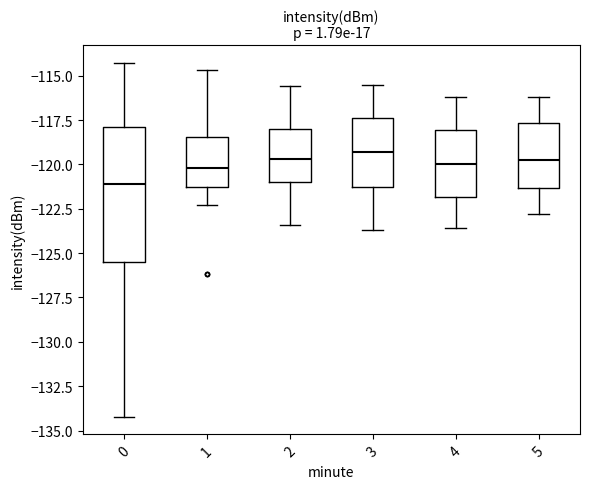

Reading left to right, transcribe this box plot: for each box, give where its median line is, the range the box spans, and where its two whiskers end, as read against the y-axis. The values are not printed on the chart, so give them approximately, as read against the axis.

0: median -121.0, box -125.5 to -118.0, whiskers -134.0 to -114.5
1: median -120.0, box -121.5 to -118.5, whiskers -122.5 to -114.5
2: median -119.5, box -121.0 to -118.0, whiskers -123.5 to -115.5
3: median -119.5, box -121.5 to -117.5, whiskers -123.5 to -115.5
4: median -120.0, box -122.0 to -118.0, whiskers -123.5 to -116.0
5: median -119.5, box -121.5 to -117.5, whiskers -123.0 to -116.0